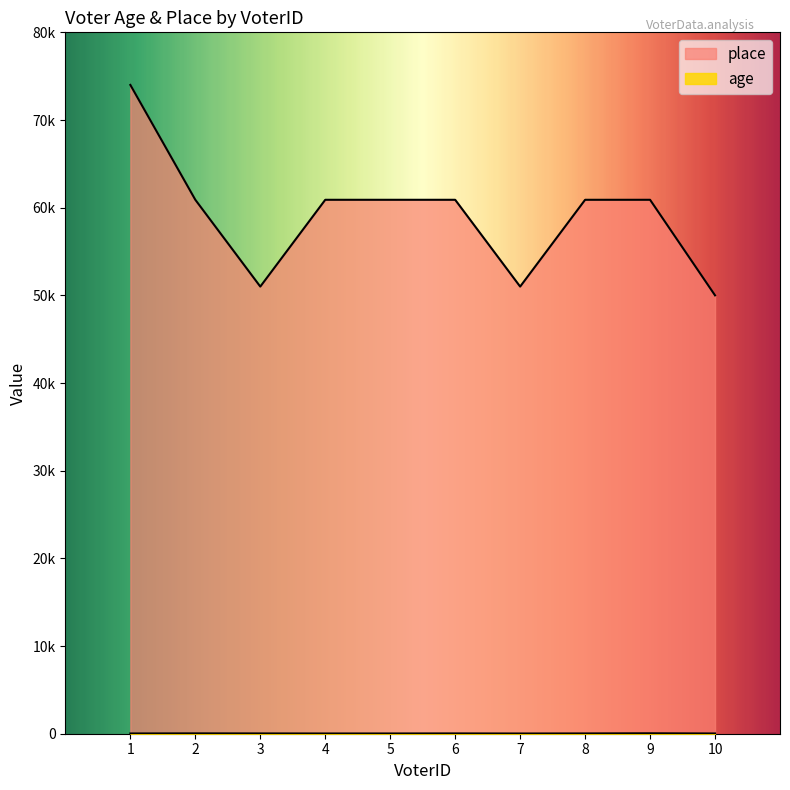

Where is place nearest to the value 62000?

2